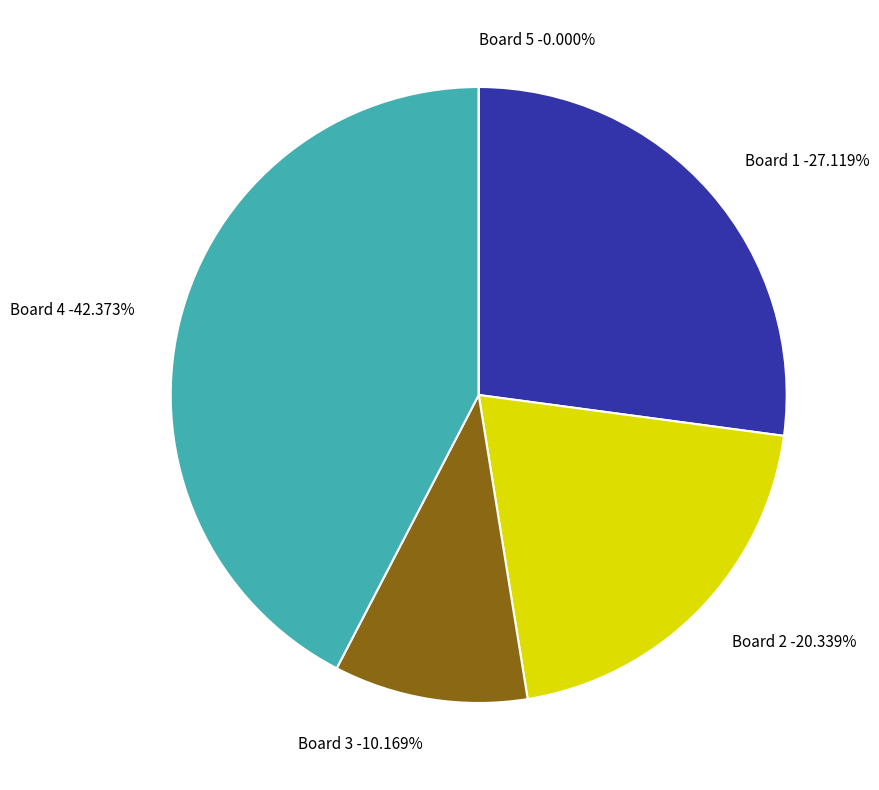

Is it true that Board 2 is 6% of the pie?

False